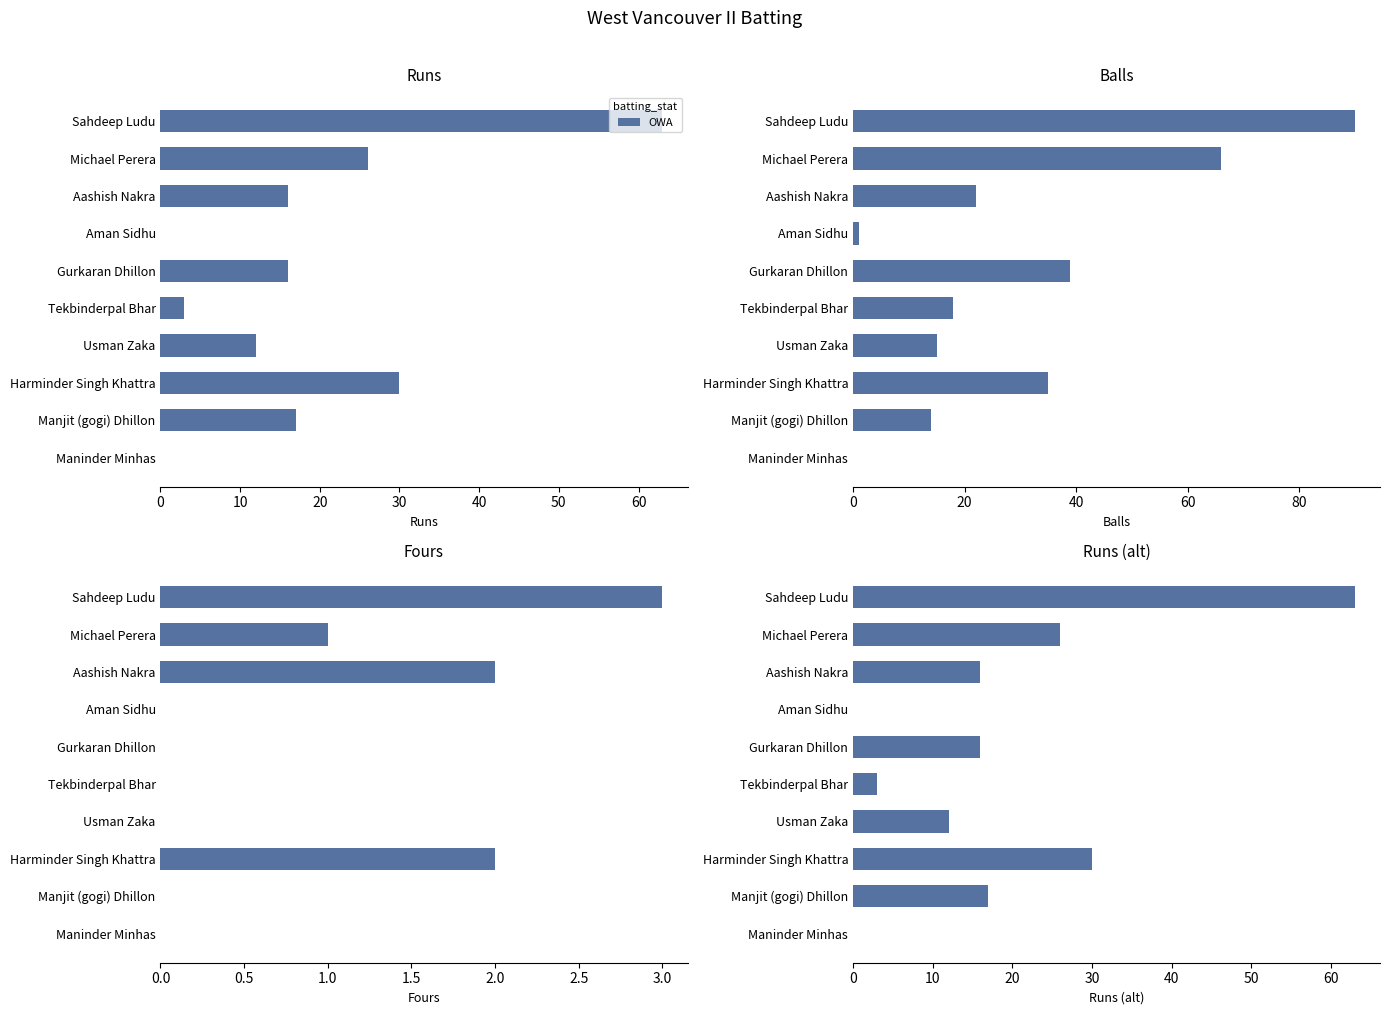

How many series are shown in this chart?

1